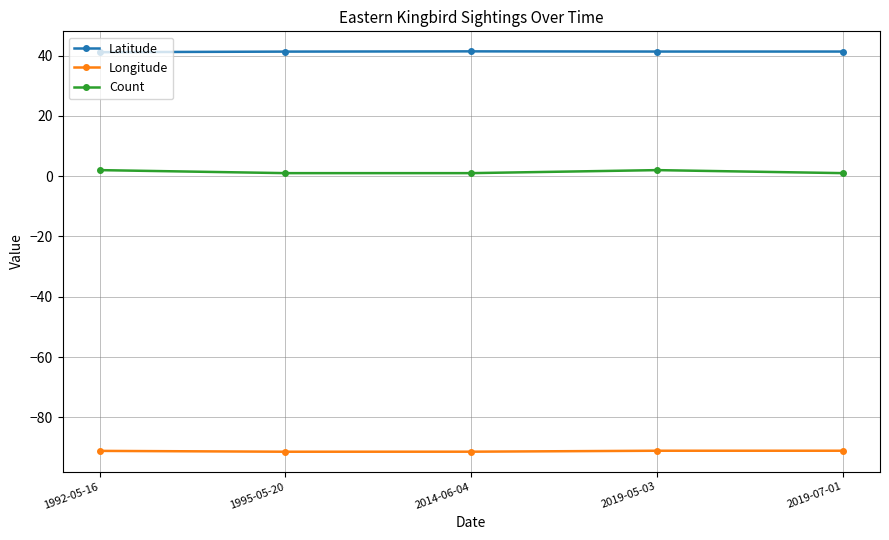

Rank the series by their maximum value, from lowest to highest.

Longitude, Count, Latitude